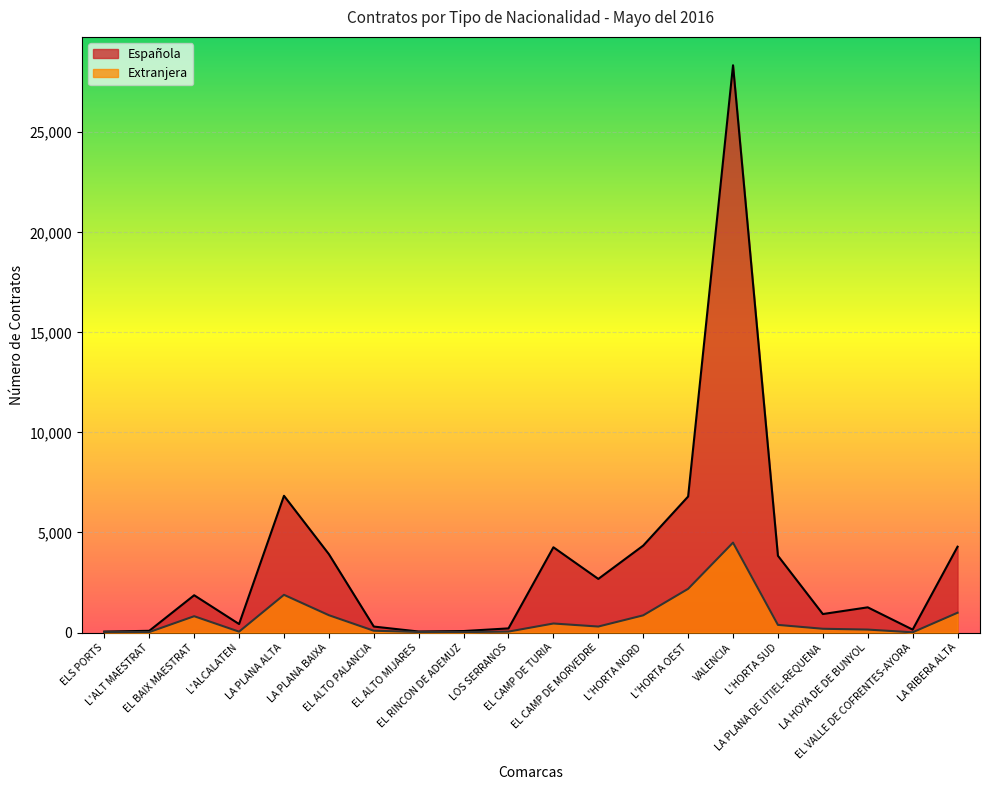

Which label corresponds to the largest value in the chart?

VALENCIA